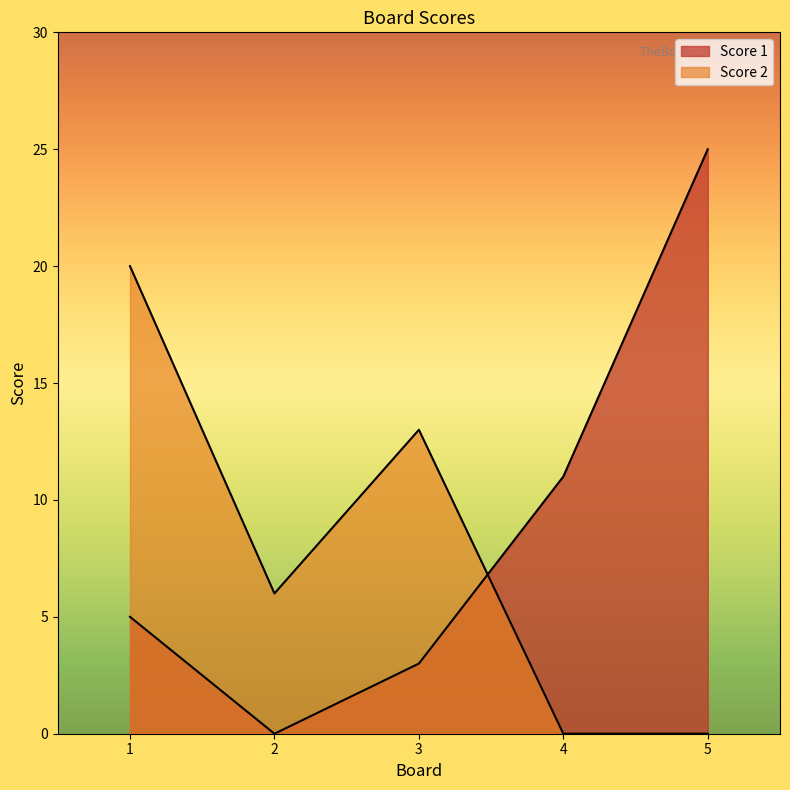

At which category does Score 1 reach its first local valley?

2